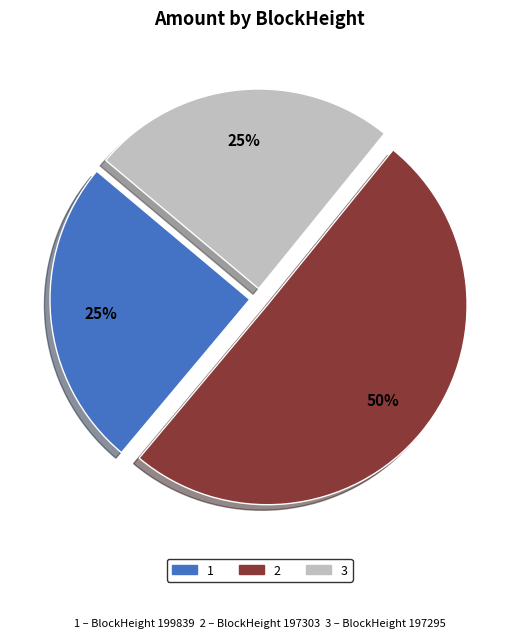

To the nearest percent, what is the average slice percentage?

33%